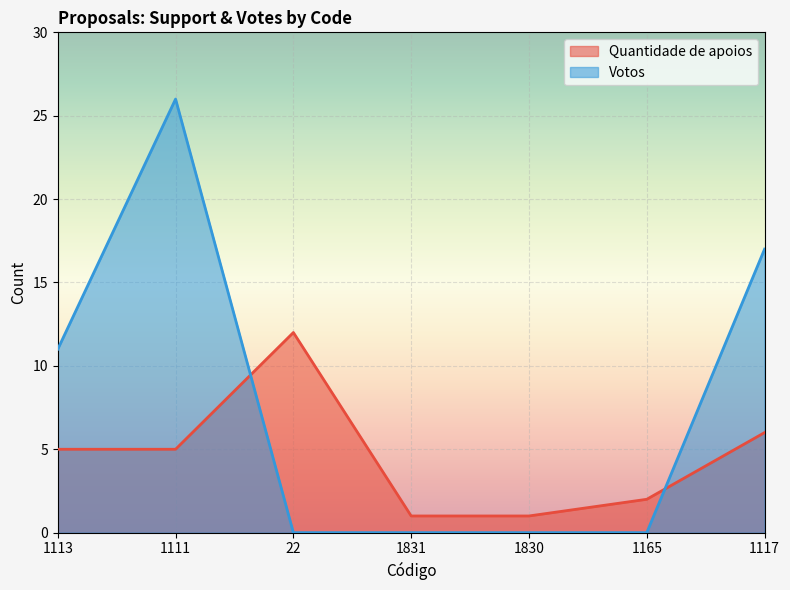

What is the value of the Quantidade de apoios point at the 2nd from the left?

5